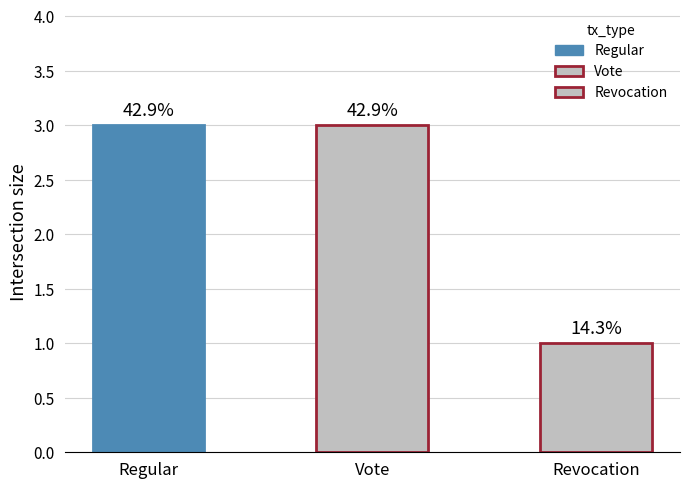

How many bars are there in total?

3